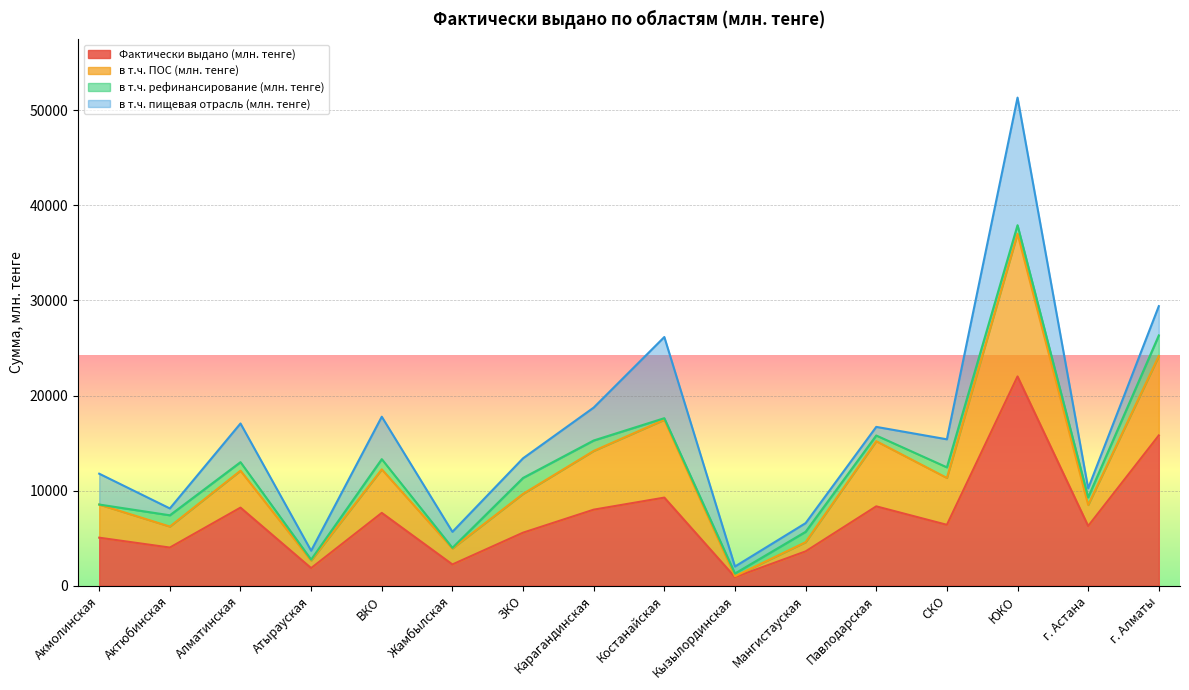

Rank the categories by в т.ч. ПОС (млн. тенге) value from lowest to highest.

Кызылординская, Атырауская, Жамбылская, Мангистауская, Актюбинская, г. Астана, Акмолинская, ЗКО, СКО, Алматинская, ВКО, Карагандинская, Павлодарская, Костанайская, г. Алматы, ЮКО